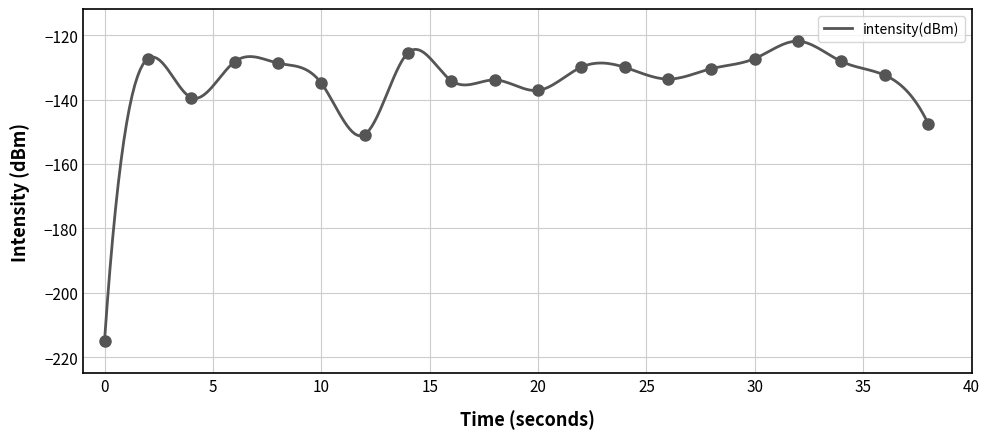

True or false: there are more than 0 points higher than both neighbors.

True